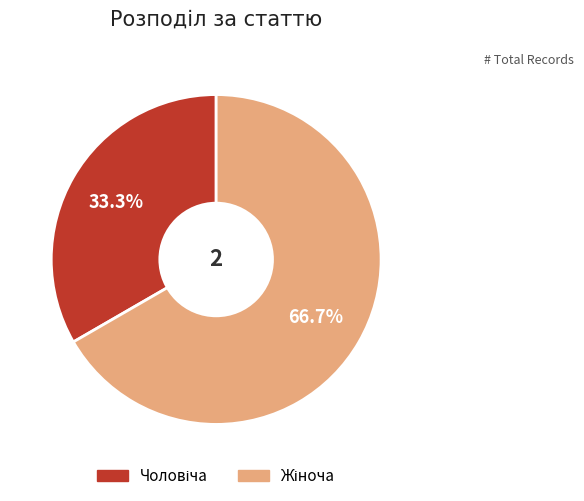

Is there any slice that represents more than half of the pie?

Yes